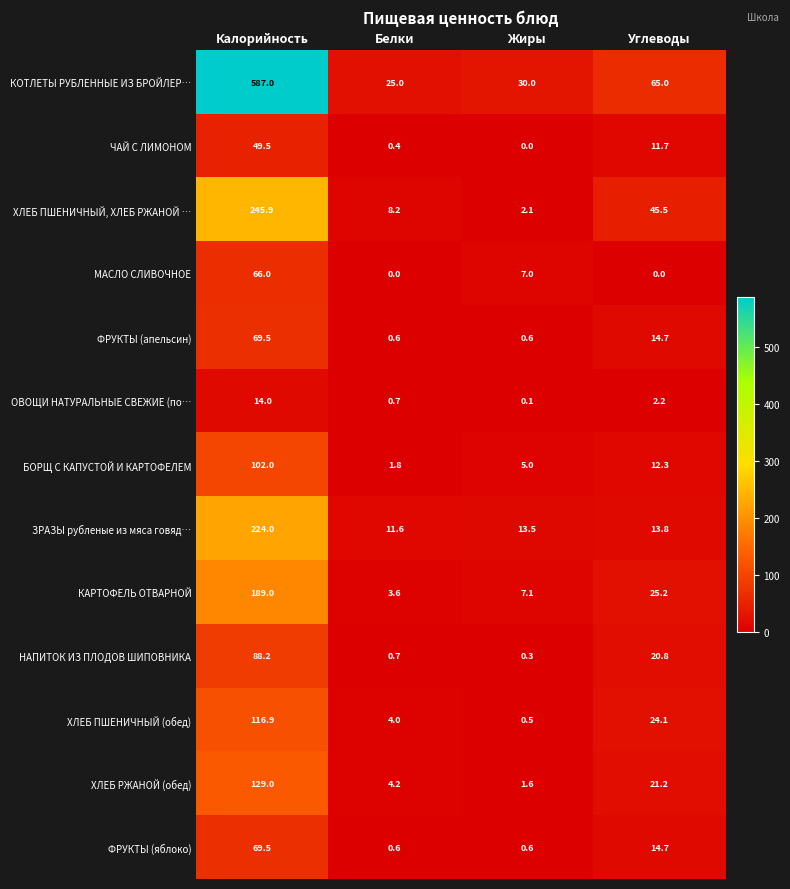

The value of ФРУКТЫ (яблоко) at Жиры is 0.6. True or false?

True